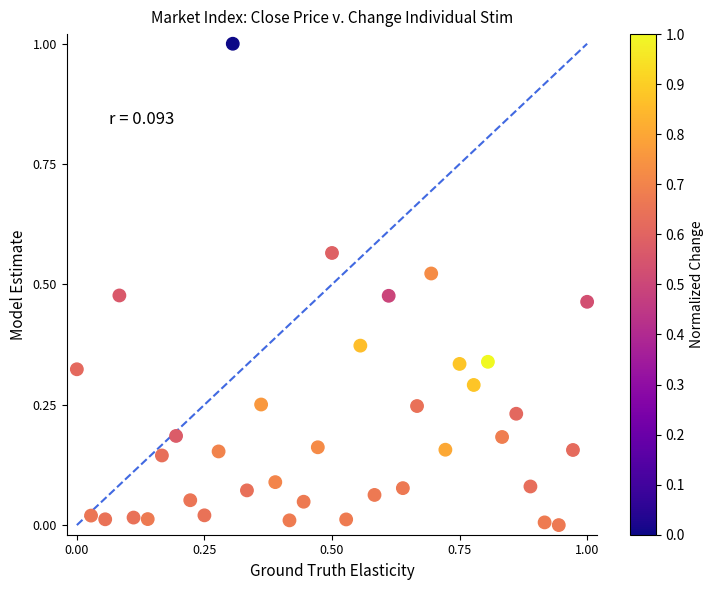

What is the range of X values (max minus min)?

1.0